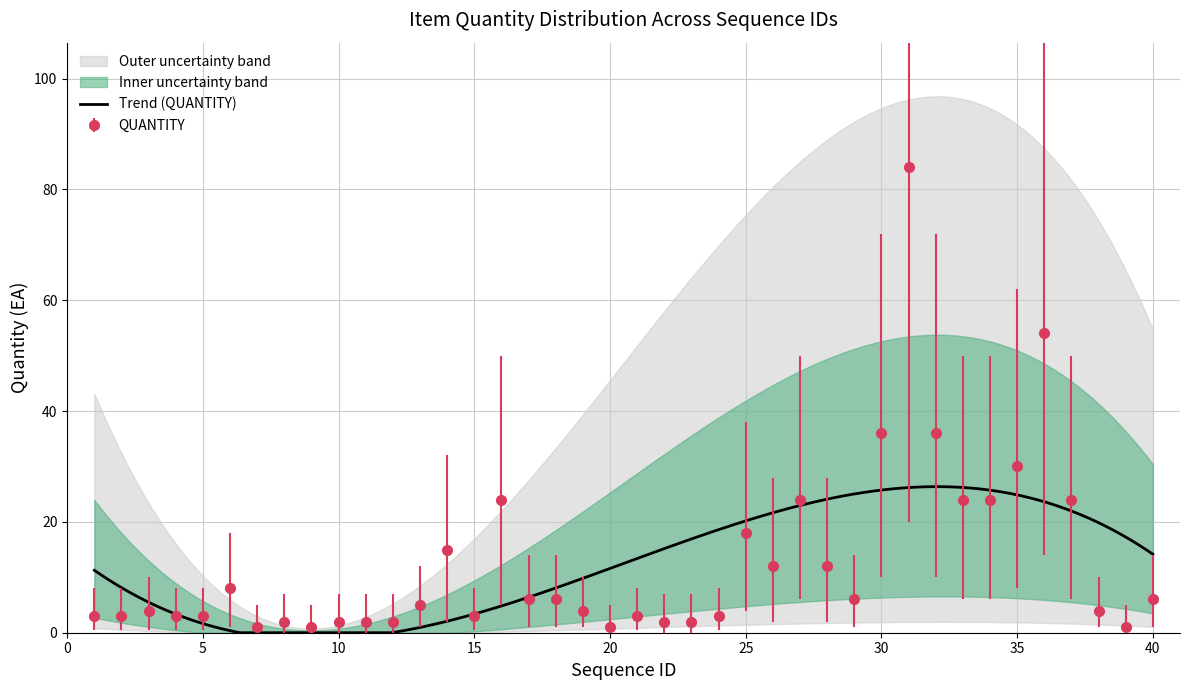

Reading left to right, what are all the values shown in this chart?

QUANTITY: 1=3.0	2=3.0	3=4.0	4=3.0	5=3.0	6=8.0	7=1.0	8=2.0	9=1.0	10=2.0	11=2.0	12=2.0	13=5.0	14=15.0	15=3.0	16=24.0	17=6.0	18=6.0	19=4.0	20=1.0	21=3.0	22=2.0	23=2.0	24=3.0	25=18.0	26=12.0	27=24.0	28=12.0	29=6.0	30=36.0	31=84.0	32=36.0	33=24.0	34=24.0	35=30.0	36=54.0	37=24.0	38=4.0	39=1.0	40=6.0
QUANTITY_lower: 1=0.5	2=0.5	3=0.5	4=0.5	5=0.5	6=1.0	7=0.0	8=0.0	9=0.0	10=0.0	11=0.0	12=0.0	13=1.0	14=2.0	15=0.5	16=5.0	17=1.0	18=1.0	19=1.0	20=0.0	21=0.5	22=0.0	23=0.0	24=0.5	25=4.0	26=2.0	27=6.0	28=2.0	29=1.0	30=10.0	31=20.0	32=10.0	33=6.0	34=6.0	35=8.0	36=14.0	37=6.0	38=1.0	39=0.0	40=1.0
QUANTITY_upper: 1=8.0	2=8.0	3=10.0	4=8.0	5=8.0	6=18.0	7=5.0	8=7.0	9=5.0	10=7.0	11=7.0	12=7.0	13=12.0	14=32.0	15=8.0	16=50.0	17=14.0	18=14.0	19=10.0	20=5.0	21=8.0	22=7.0	23=7.0	24=8.0	25=38.0	26=28.0	27=50.0	28=28.0	29=14.0	30=72.0	31=160.0	32=72.0	33=50.0	34=50.0	35=62.0	36=108.0	37=50.0	38=10.0	39=5.0	40=14.0